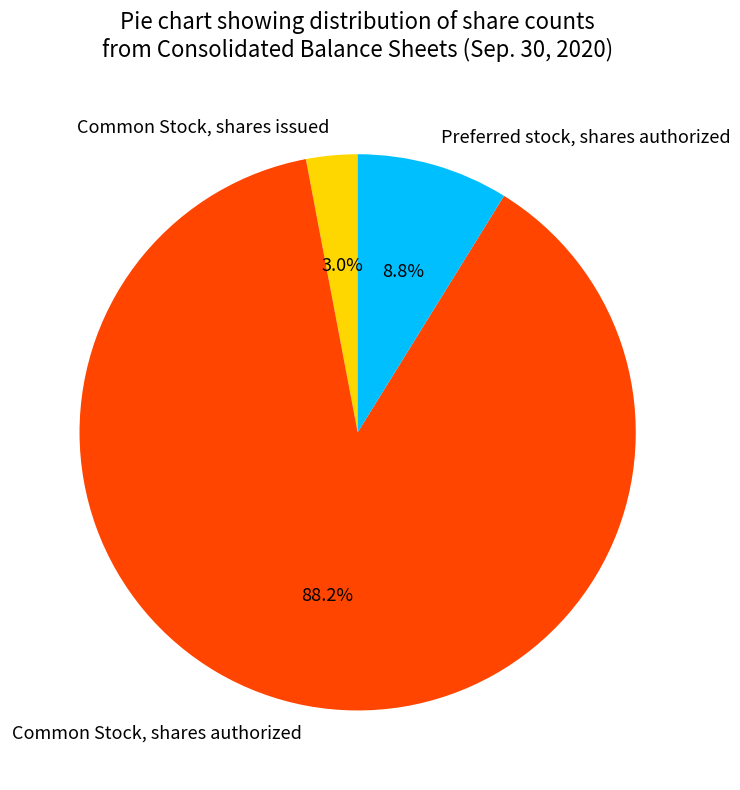

What percentage is NOT represented by Common Stock, shares authorized?

11.8%